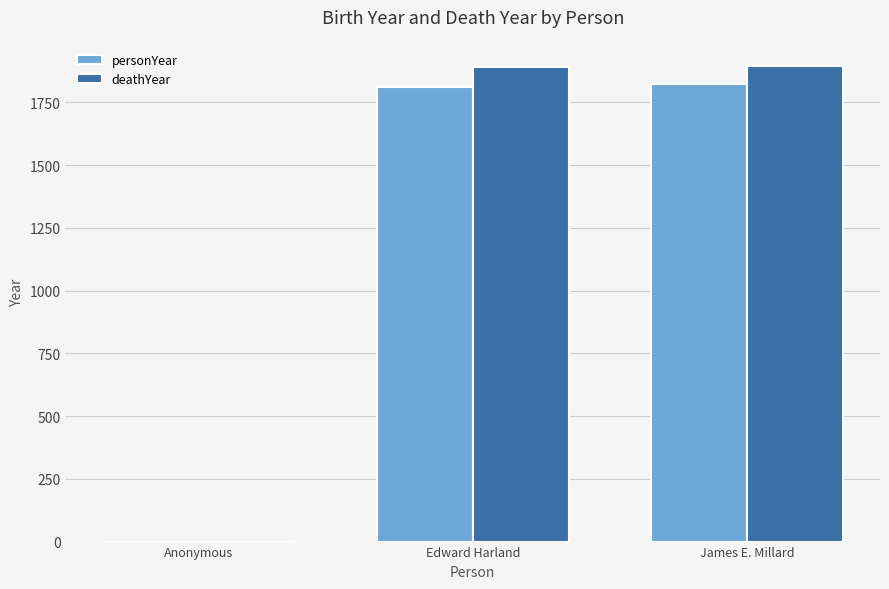

What is the sum of the deathYear values at Anonymous and Edward Harland?

1890